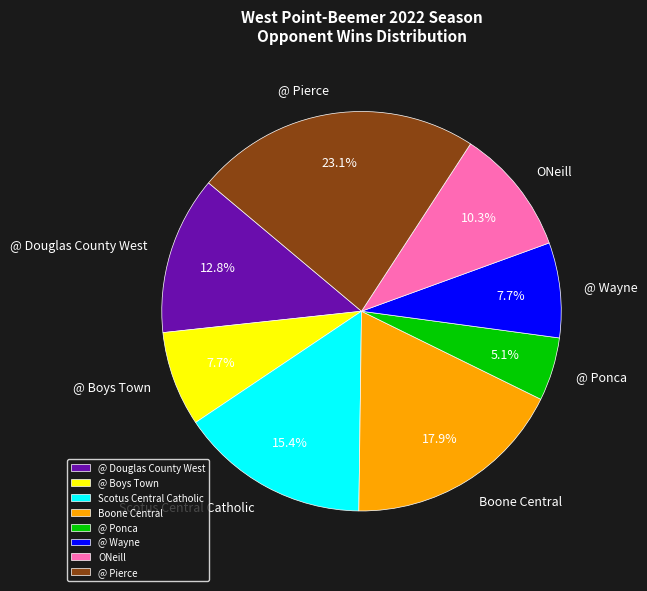

Combined, do ONeill and @ Pierce account for over 50%?

No